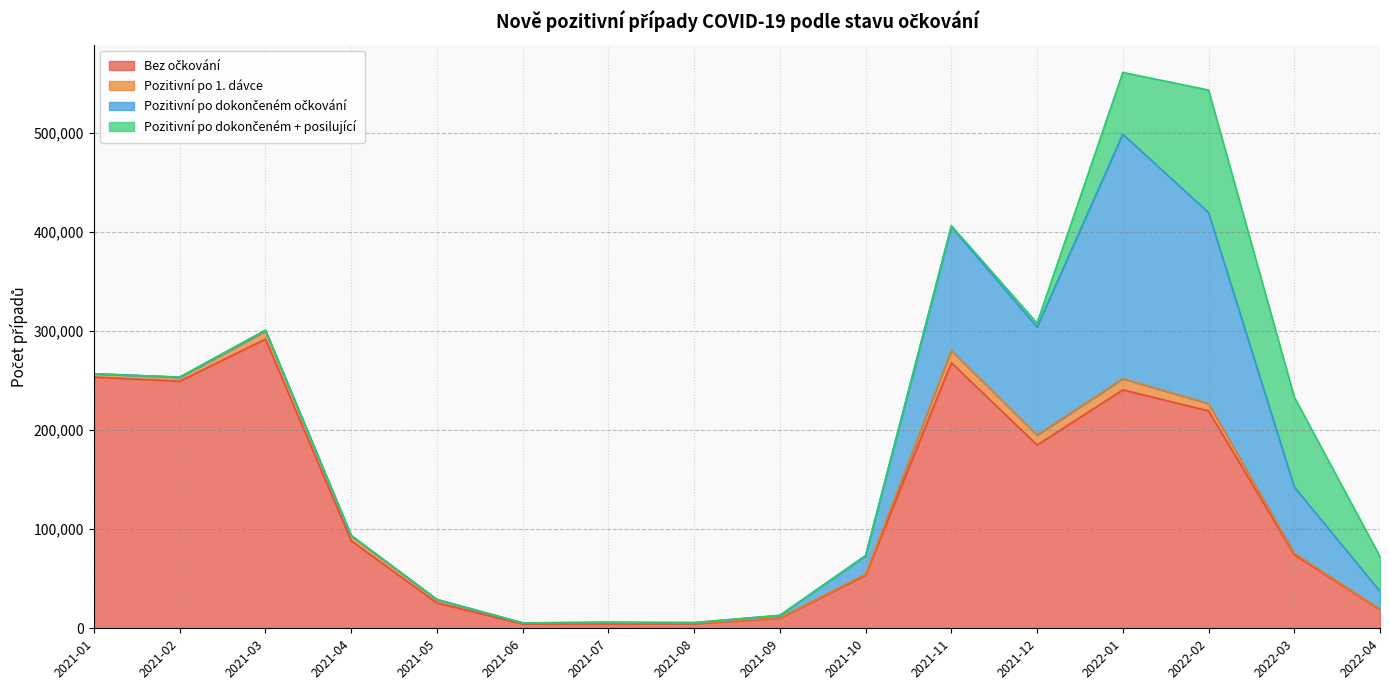

At which category is the sum across all series the highest?

2022-01